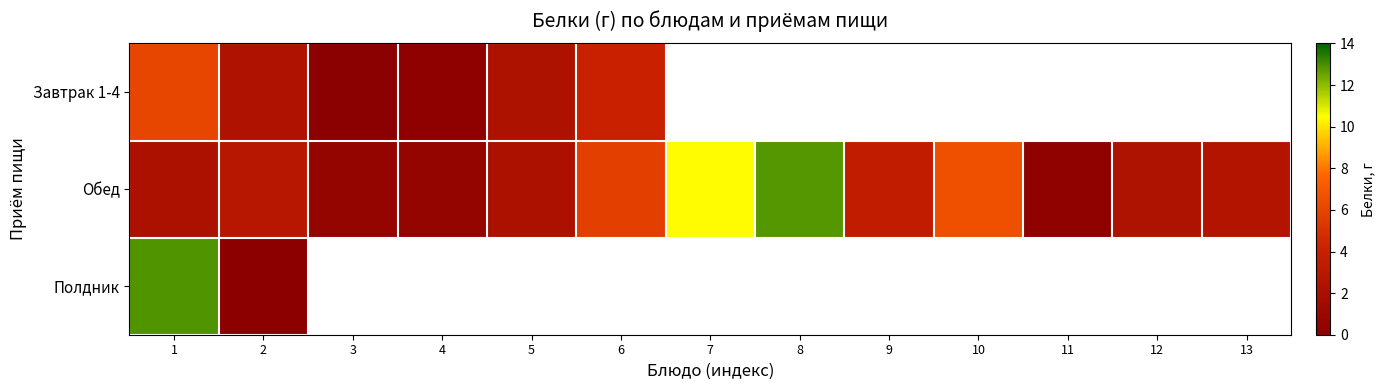

At which label is Завтрак 1-4 closest to 3?

2